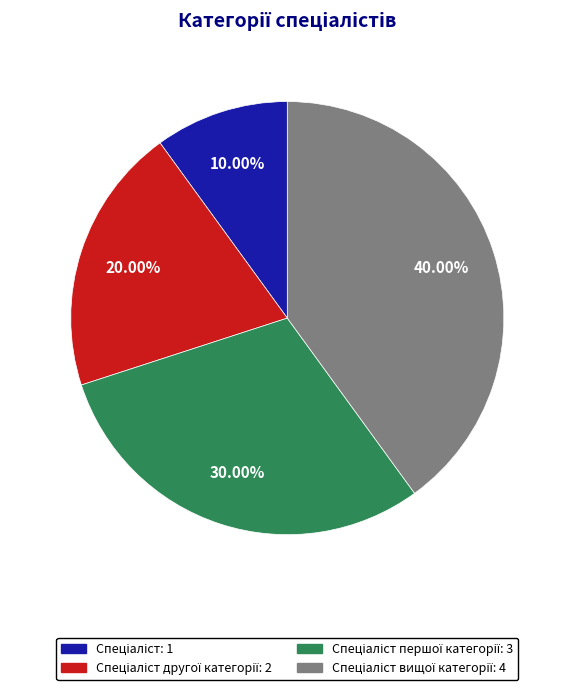

Is there any slice that represents more than half of the pie?

No